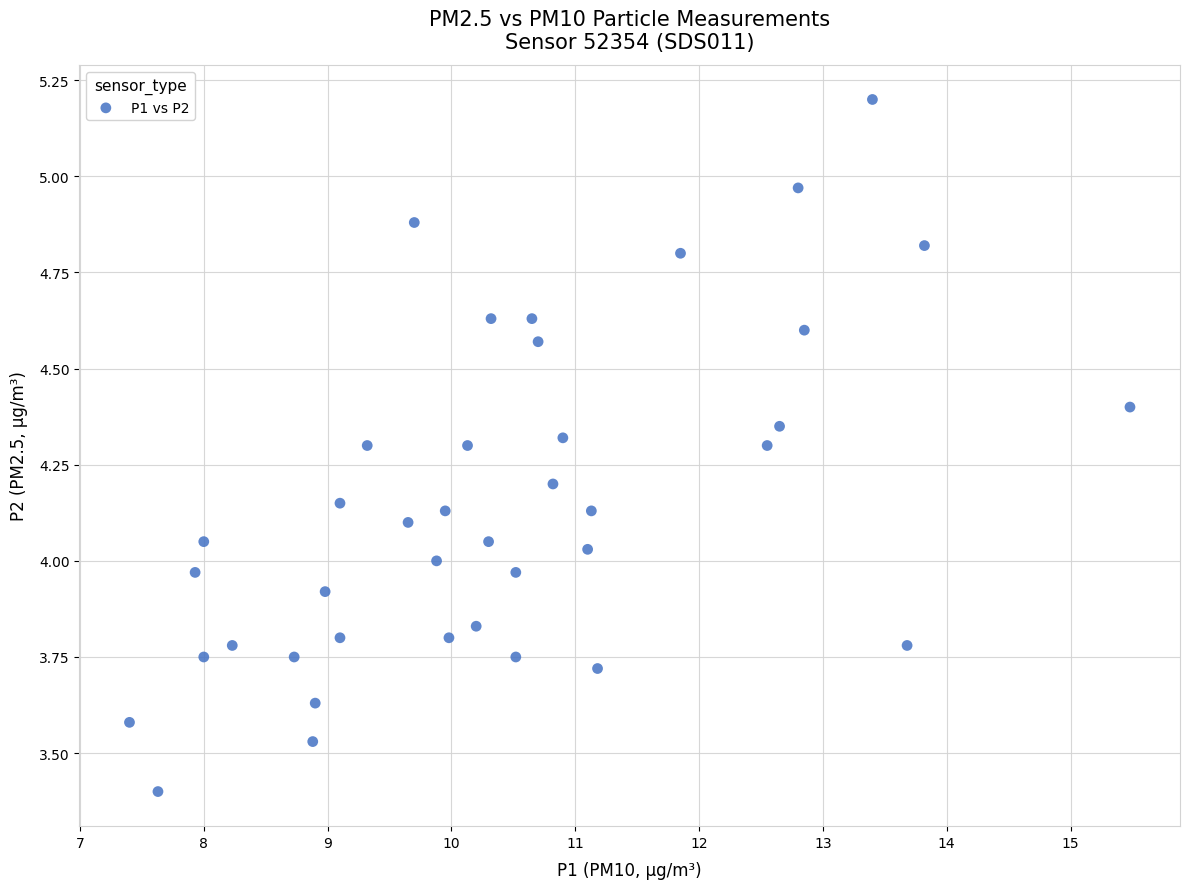

What is the range of X values (max minus min)?

8.1